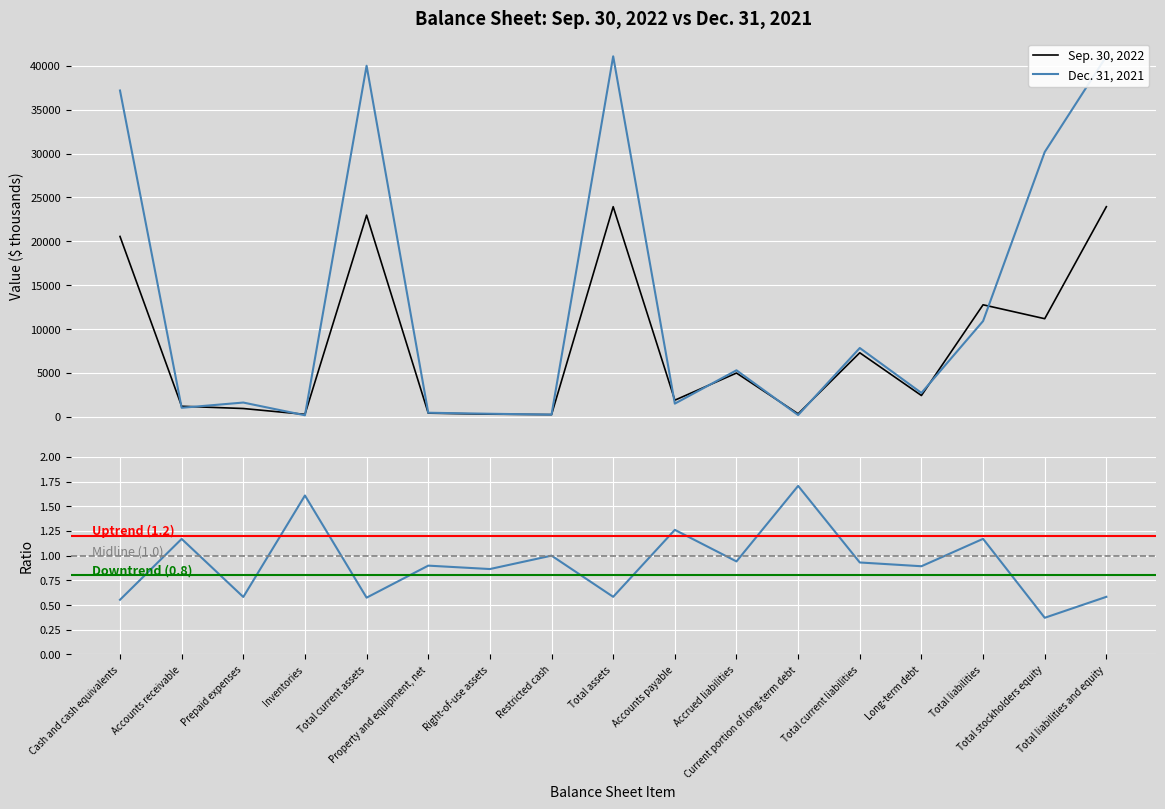

How many data points in Dec. 31, 2021 are less than 2718?

8